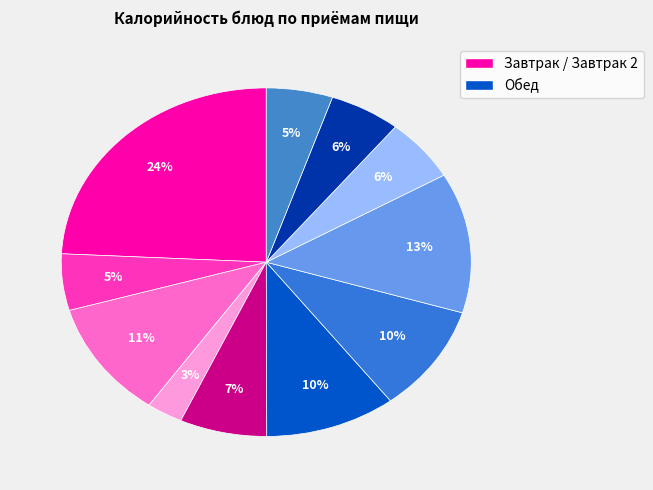

How many segments does this pie chart have?

11